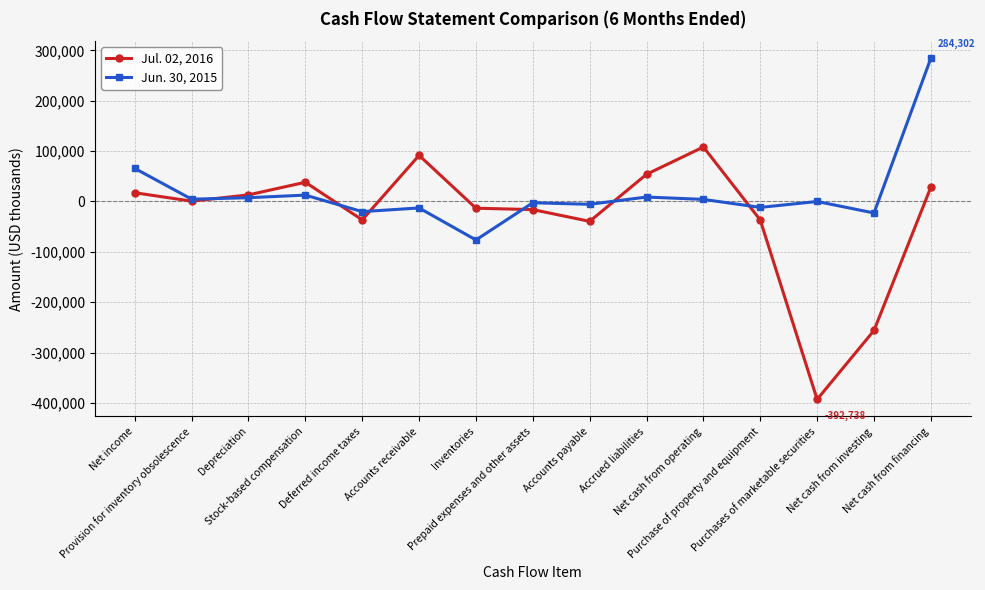

What is the difference between the maximum and second lowest values in the Jun. 30, 2015 series?

307084